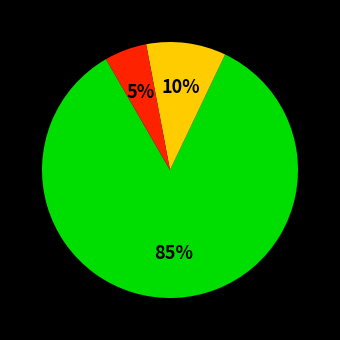

Does any single category account for the majority?

Yes